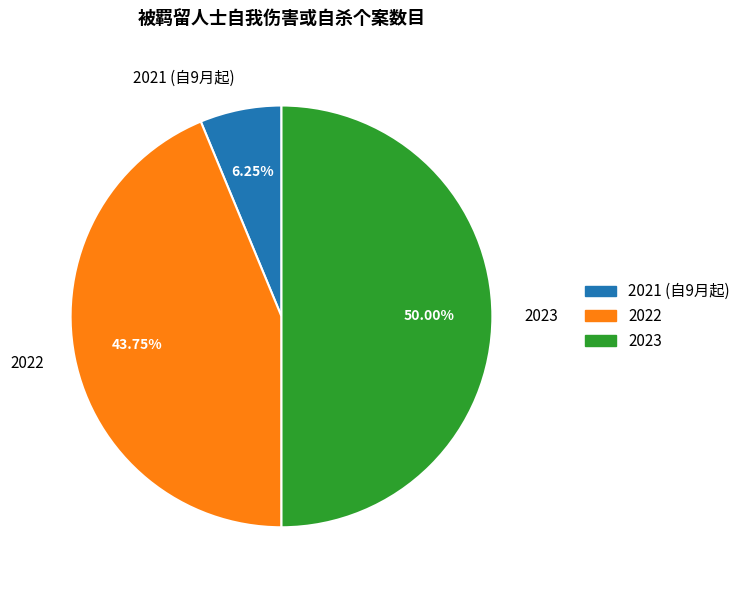

How many segments does this pie chart have?

3